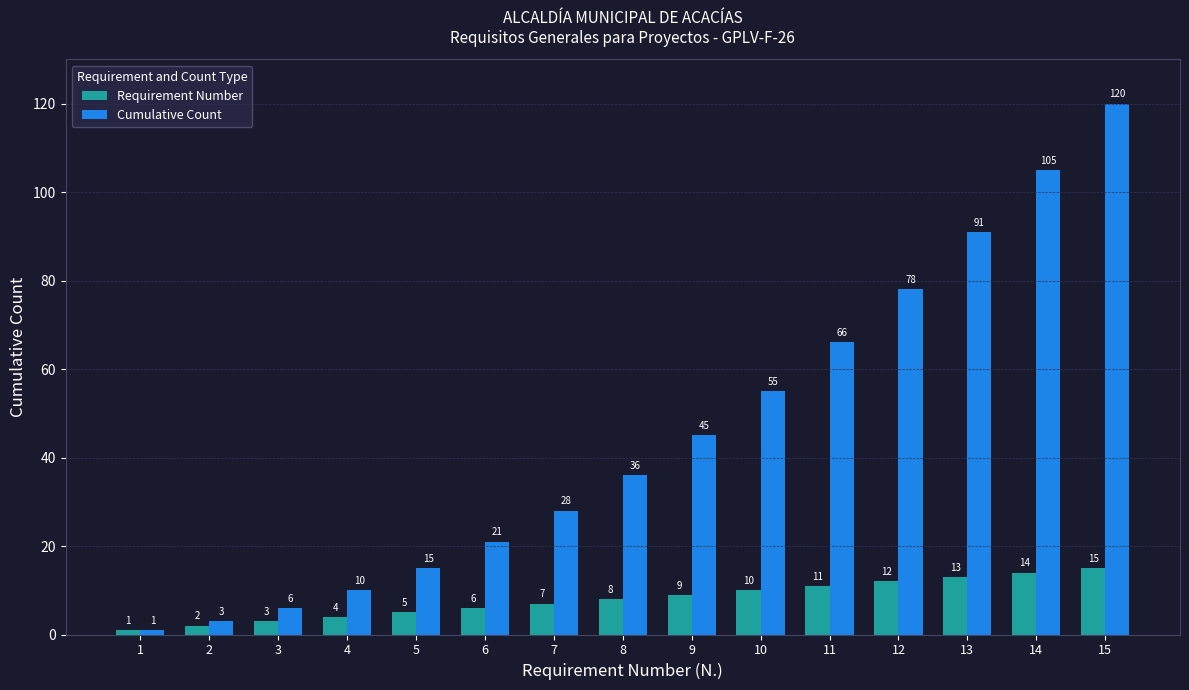

At which category does the chart reach its minimum across all series?

1